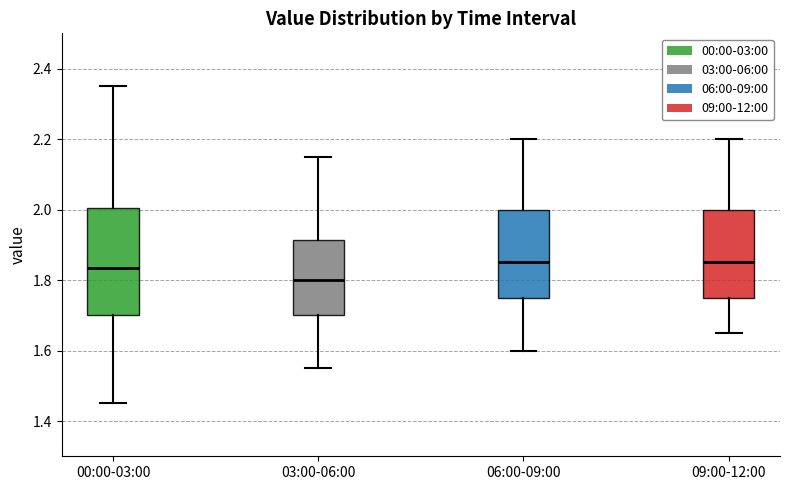

Where does the upper whisker of the box for 06:00-09:00 end on the y-axis? The values are not printed on the chart, so give them approximately, as read against the axis.

2.20